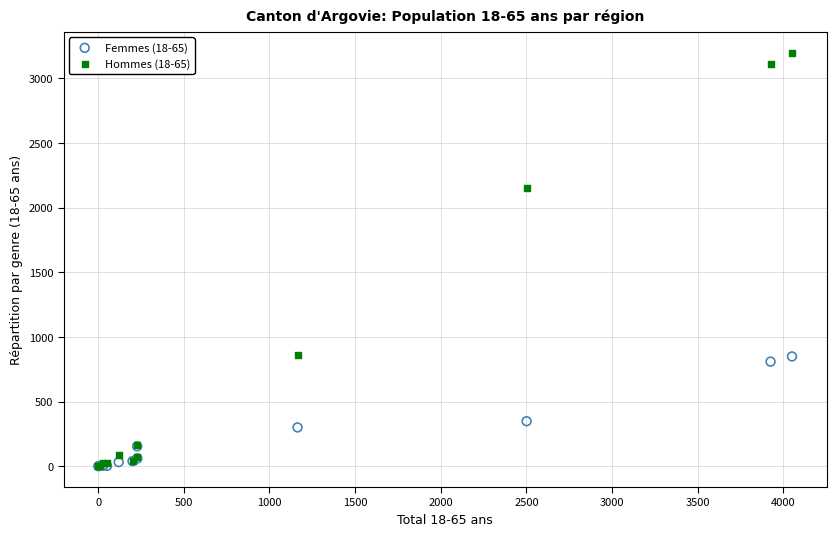

Across all series, what Y value is closest to 1600?

2152